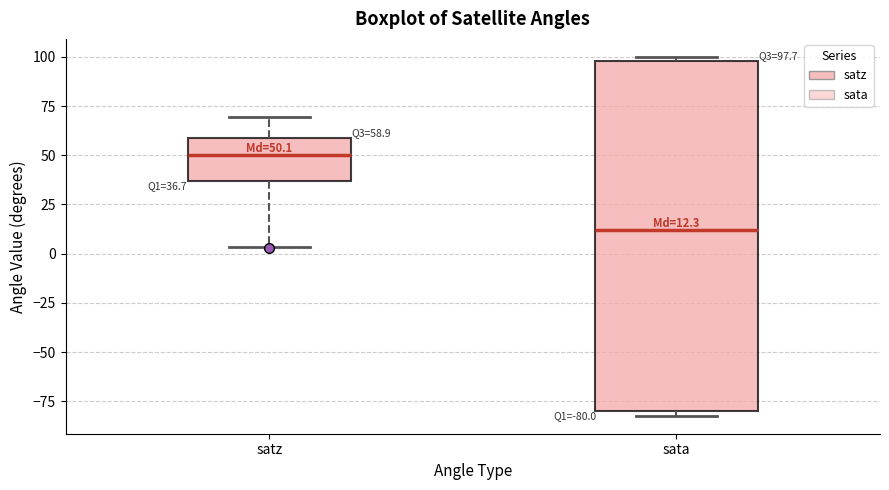

Which box is the tallest, from its lower edge to its upper edge?

sata